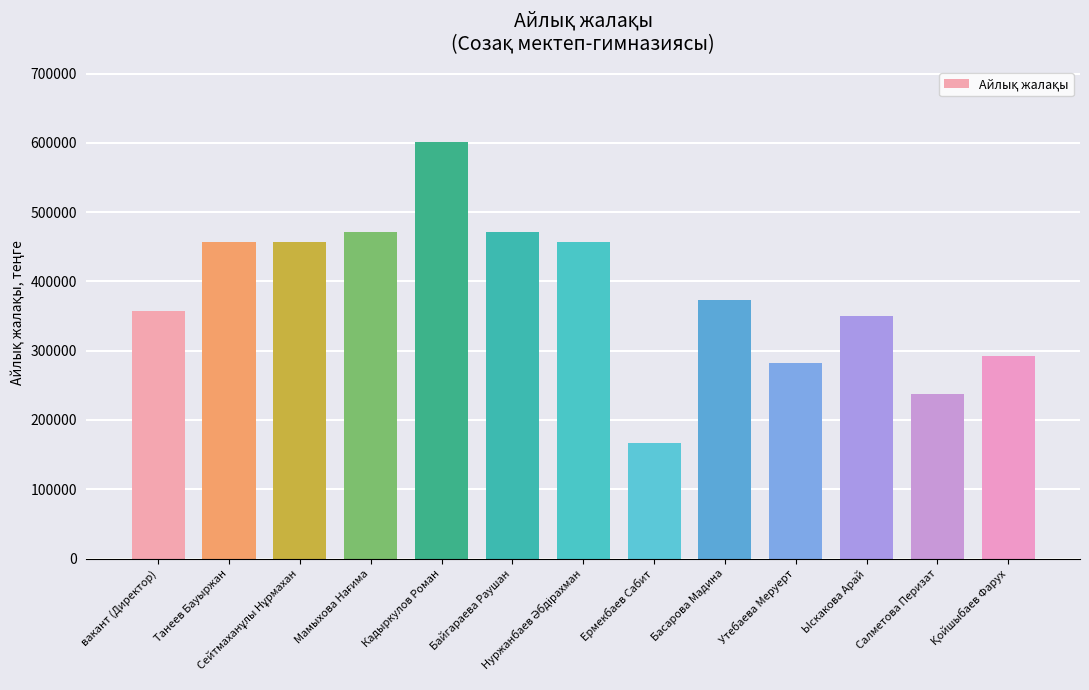

Reading left to right, extract all data points from this chart.

357744.9	457113.5	457113.5	470651.7	601388.3	470651.7	457113.5	167461.4	373760.6	281824.7	349670.6	236962.8	293062.3